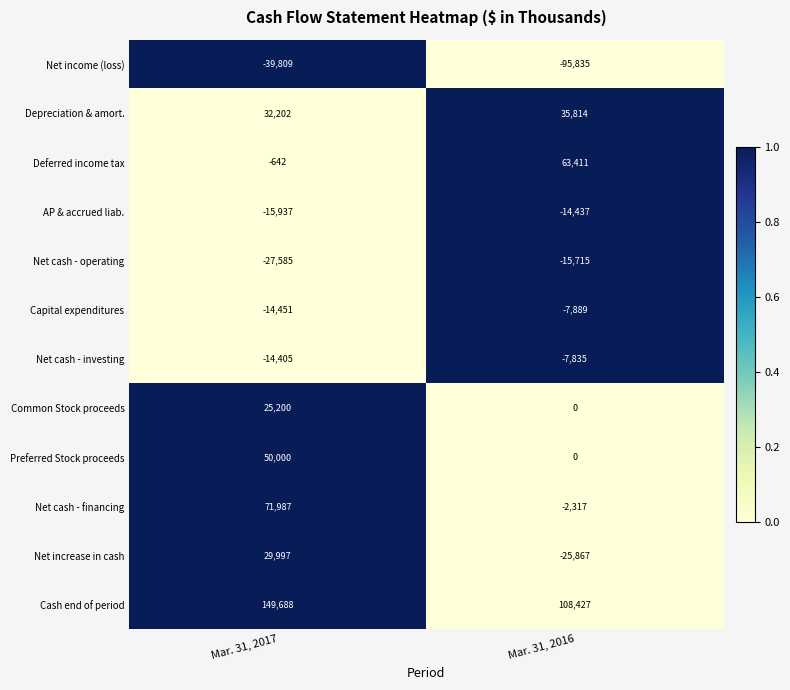

Which series has the largest total across all categories?

Cash end of period